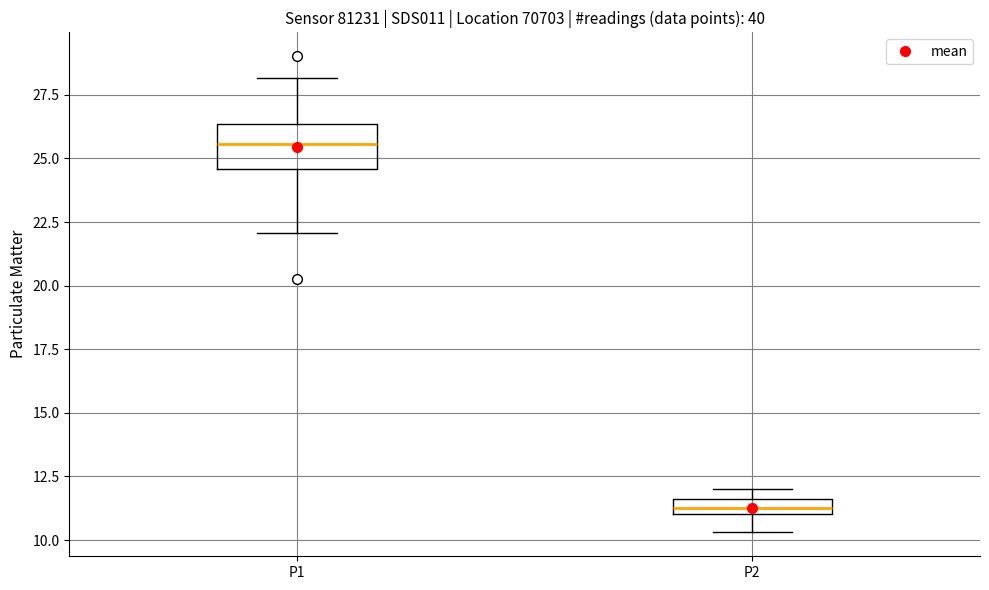

Comparing the boxes themselves (not the whiskers), which one is the tallest?

P1